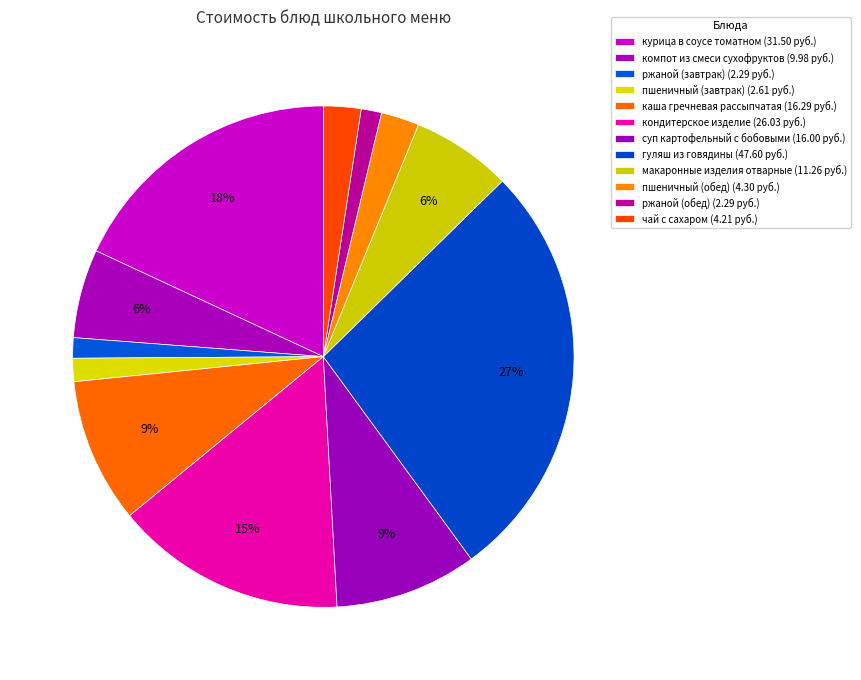

To the nearest percent, what is the combined percentage of ржаной (обед) and каша гречневая рассыпчатая?

11%